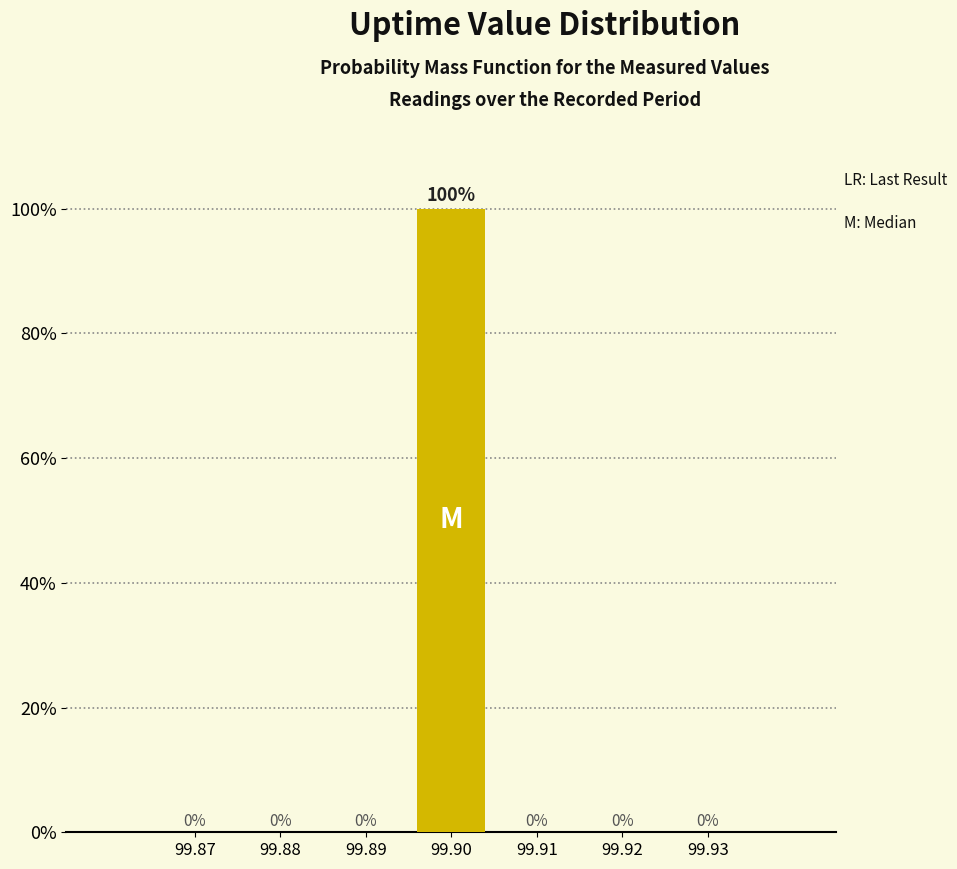

Reading left to right, extract all data points from this chart.

99.87=0	99.88=0	99.89=0	99.90=100	99.91=0	99.92=0	99.93=0